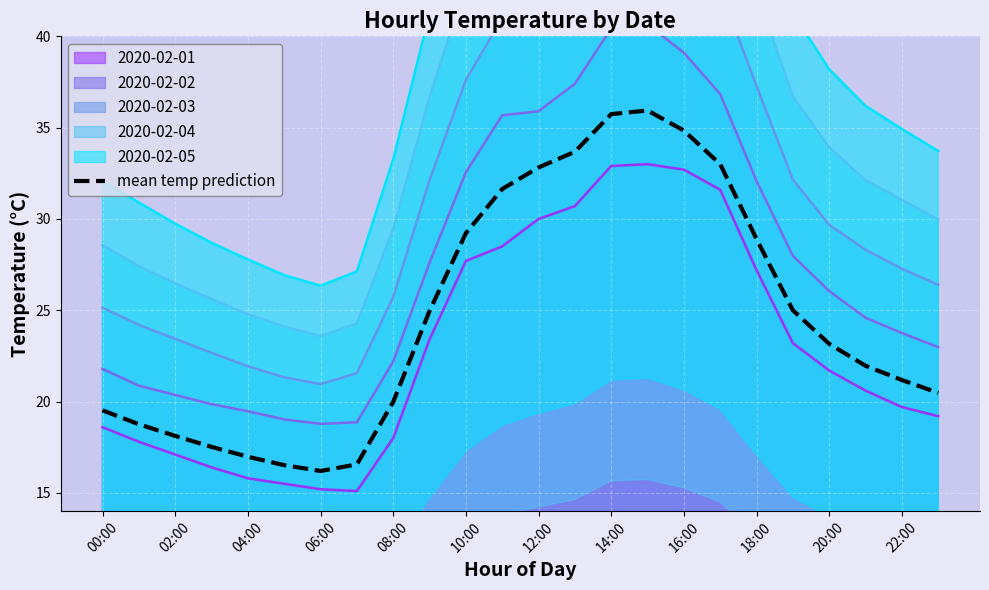

What is the value of the 23rd point from the left?

21.2